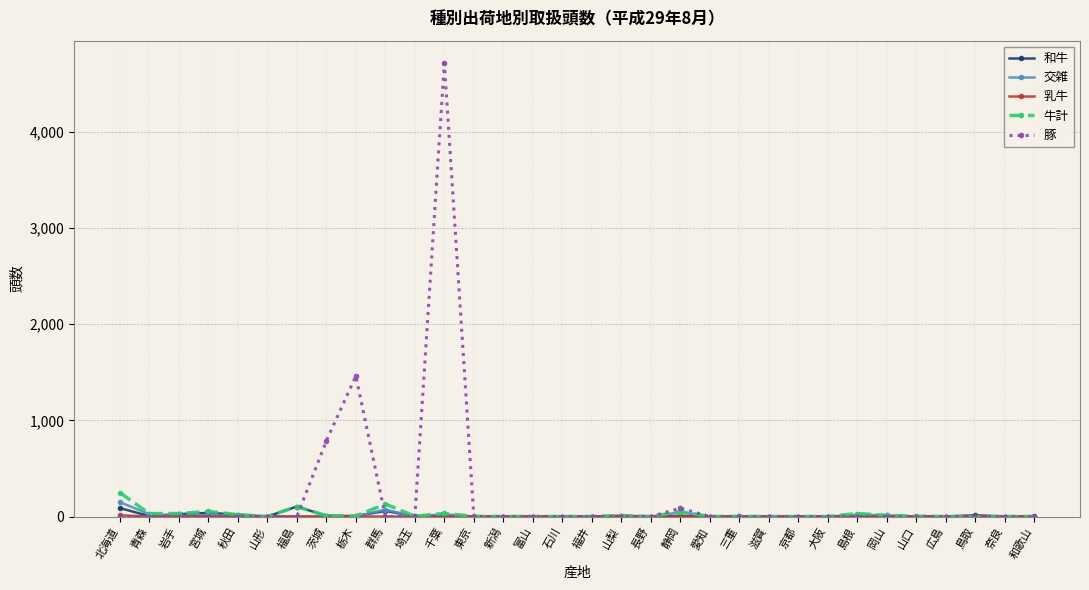

At how many categories does at least one series exceed 3554?

1